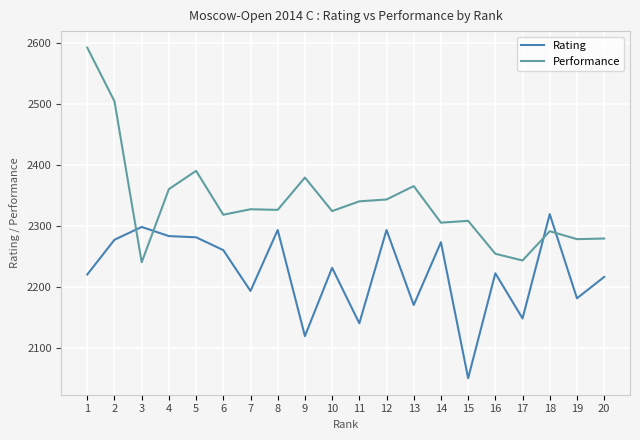

List the series in order of their peak value, highest first.

Performance, Rating